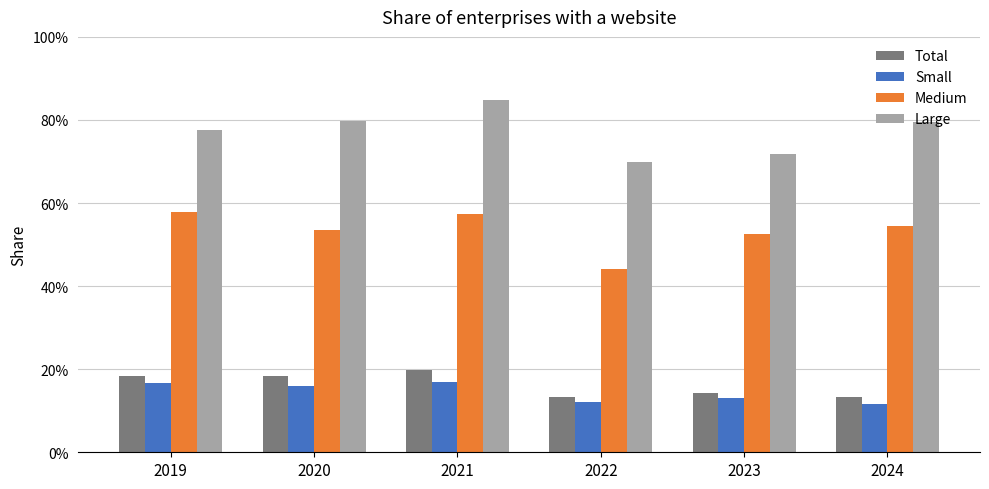

What are all the series names shown in the legend?

Total, Small, Medium, Large